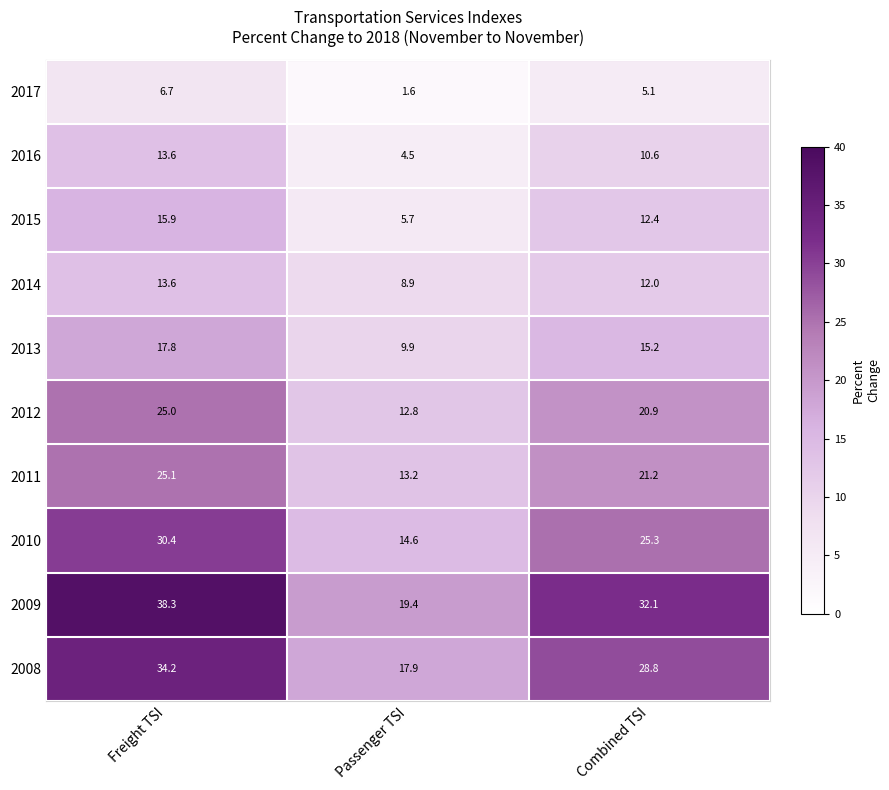

Reading left to right, what are all the values shown in this chart?

2017: 6.7	1.6	5.1
2016: 13.6	4.5	10.6
2015: 15.9	5.7	12.4
2014: 13.6	8.9	12.0
2013: 17.8	9.9	15.2
2012: 25.0	12.8	20.9
2011: 25.1	13.2	21.2
2010: 30.4	14.6	25.3
2009: 38.3	19.4	32.1
2008: 34.2	17.9	28.8